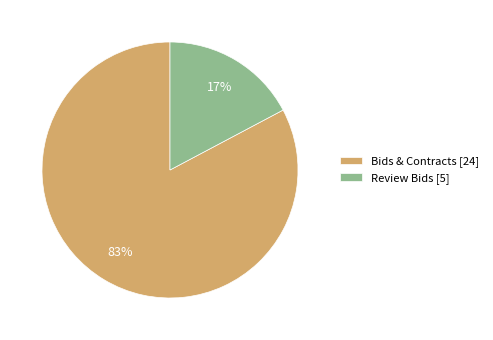

Does any single category account for the majority?

Yes